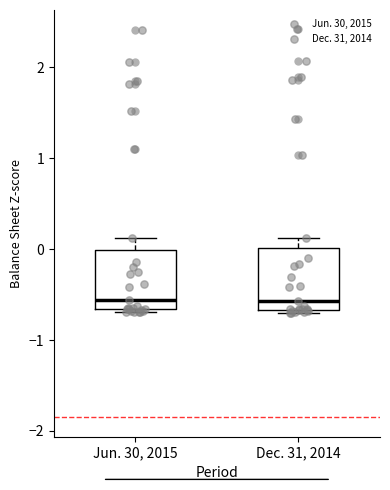

Reading left to right, read every box against the y-axis: the position of its median line, the range the box covers, and the ends of its whiskers. The values are not printed on the chart, so give them approximately, as read against the axis.

Jun. 30, 2015: median -0.6, box -0.7 to 0.0, whiskers -0.7 (just below the box's lower edge) to 0.1
Dec. 31, 2014: median -0.6, box -0.7 to 0.0, whiskers -0.7 (just below the box's lower edge) to 0.1